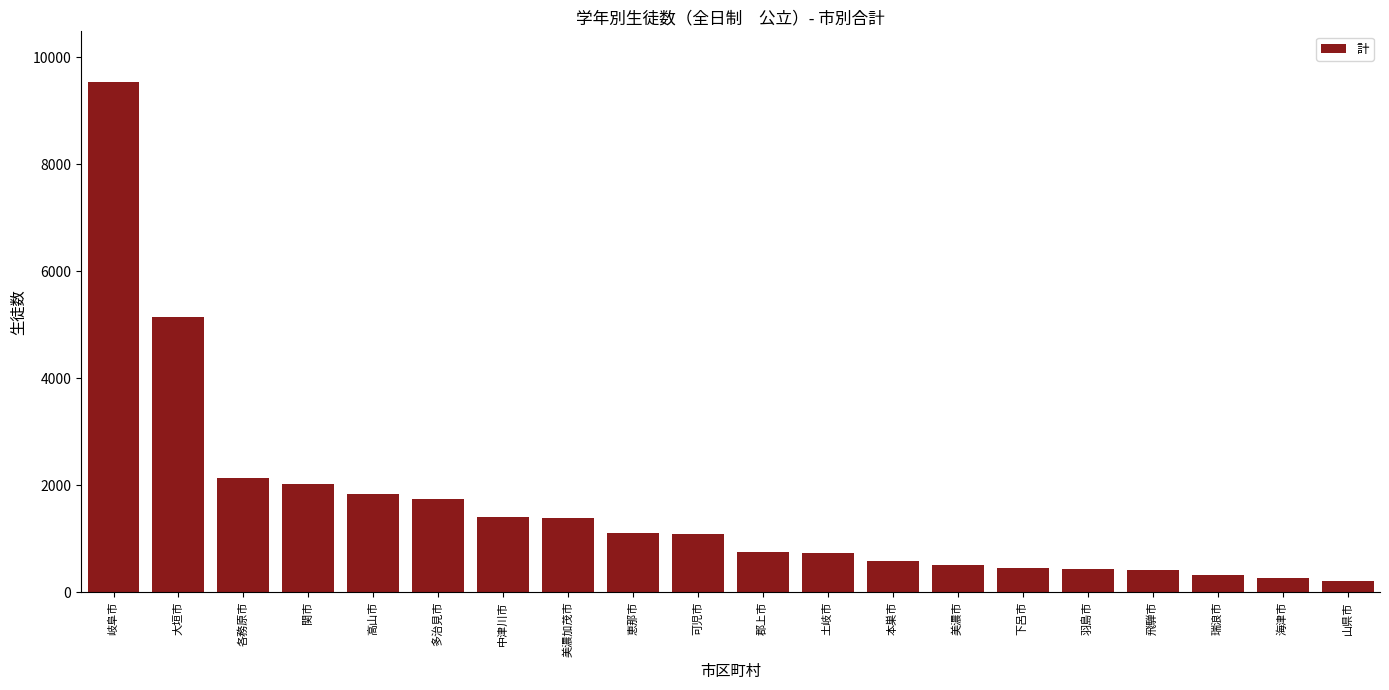

How many bars are there in total?

20